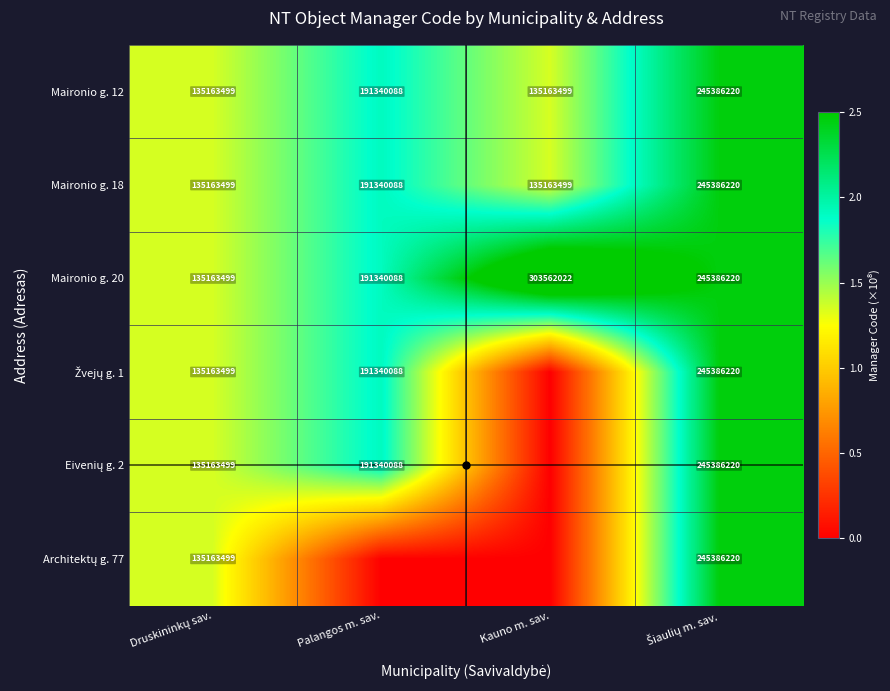

What is the difference between the highest and lowest values at Palangos m. sav.?

1.9